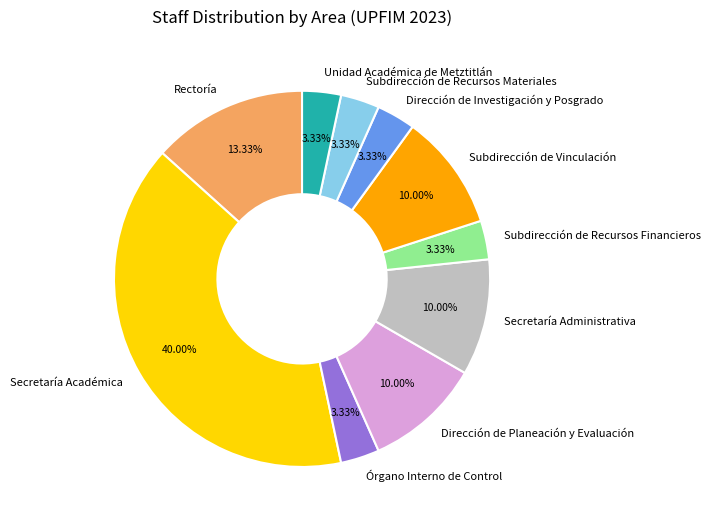

Which has a higher value, Secretaría Académica or Órgano Interno de Control?

Secretaría Académica